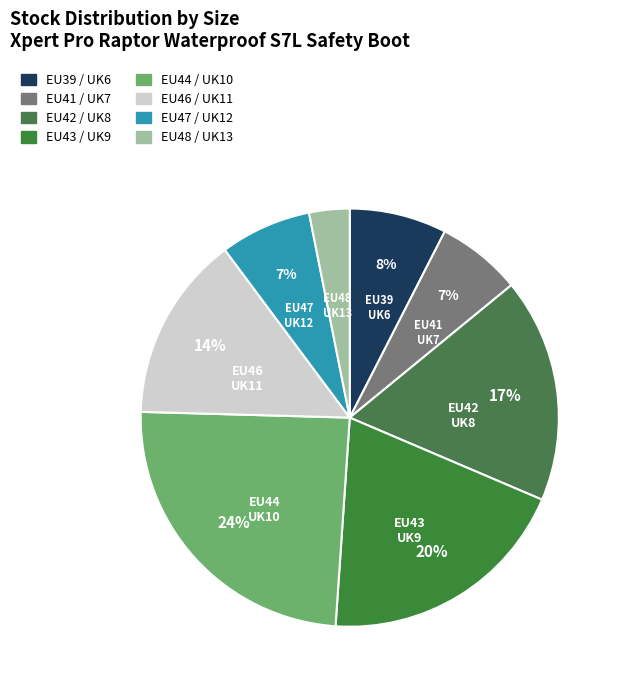

What percentage is NOT represented by EU47 / UK12?

92.9%